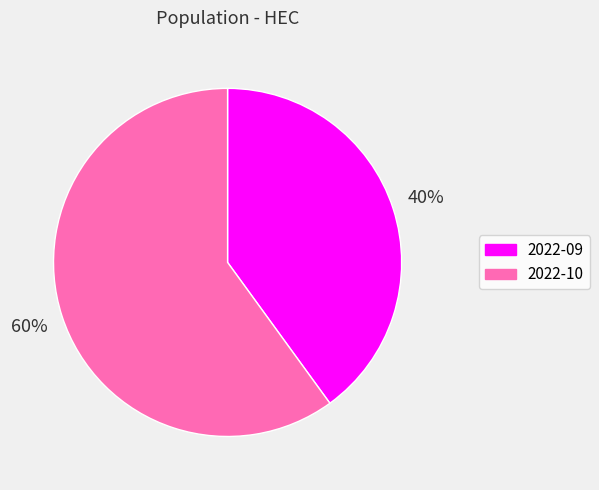

Combined, do 2022-10 and 2022-09 account for over 50%?

Yes